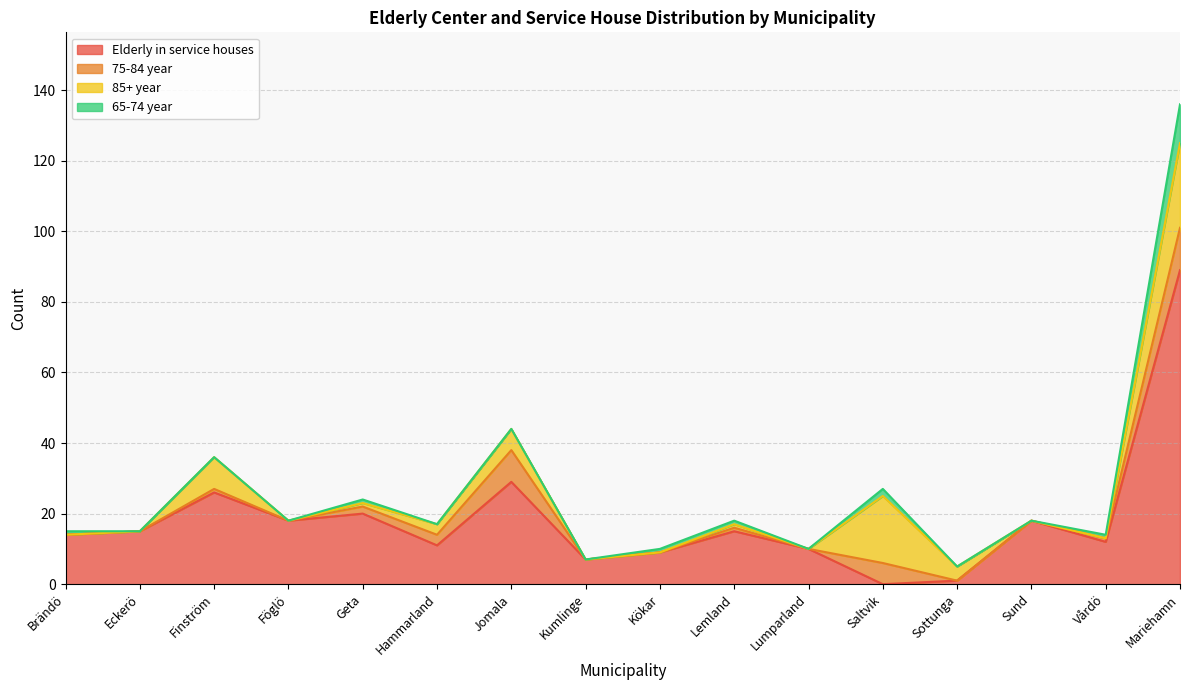

How many lines are shown in the chart?

4